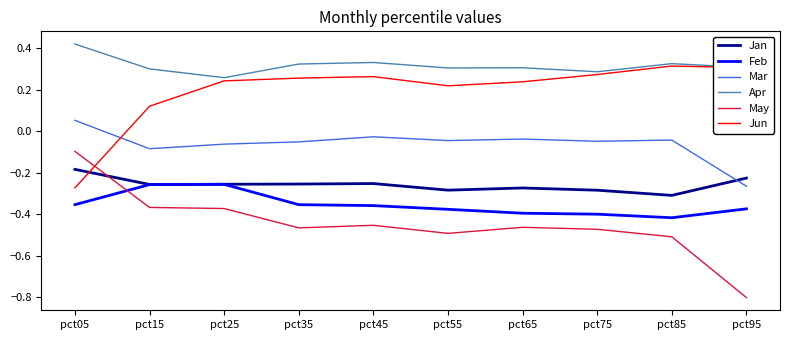

Is the value of May at pct75 greater than the value of Jan at pct05?

No